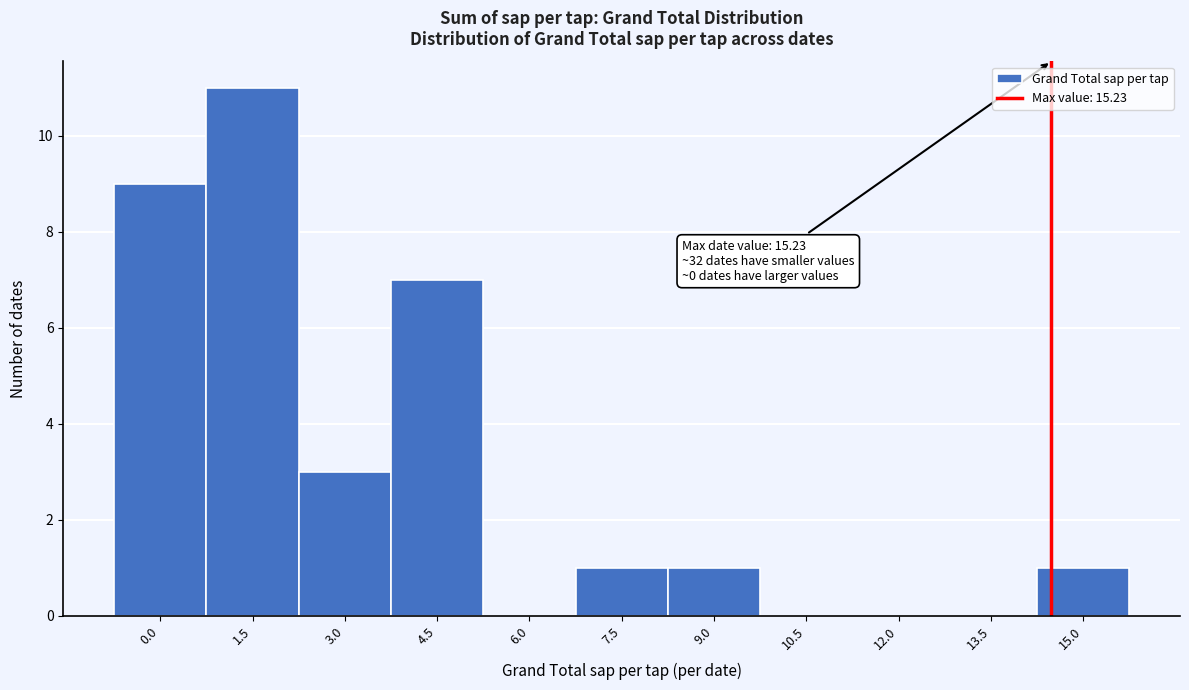

Reading left to right, transcribe all the data shown in this chart.

0.0=9	1.5=11	3.0=3	4.5=7	6.0=0	7.5=1	9.0=1	10.5=0	12.0=0	13.5=0	15.0=1